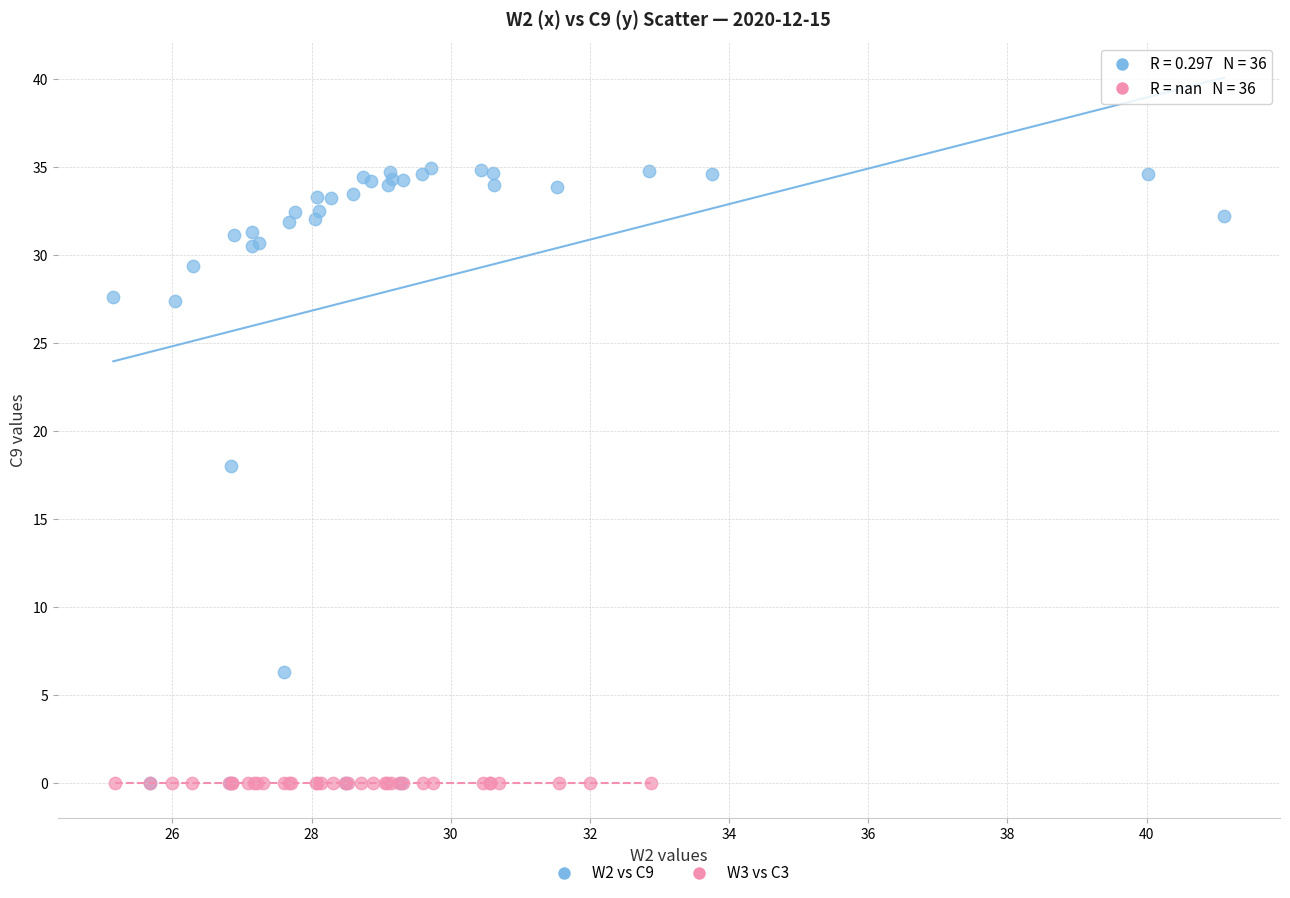

Which series reaches the maximum Y coordinate?

W2 vs C9